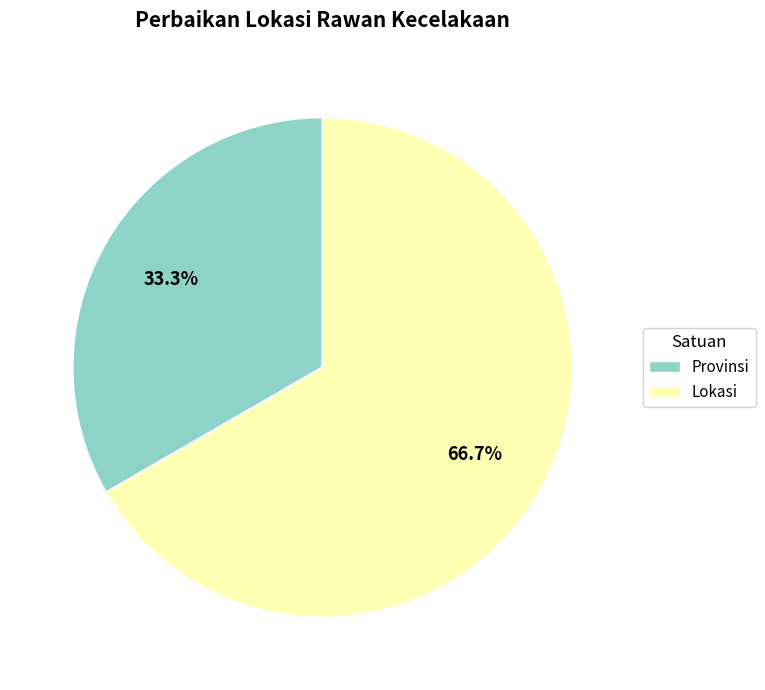

What is the largest slice in the pie chart?

Lokasi